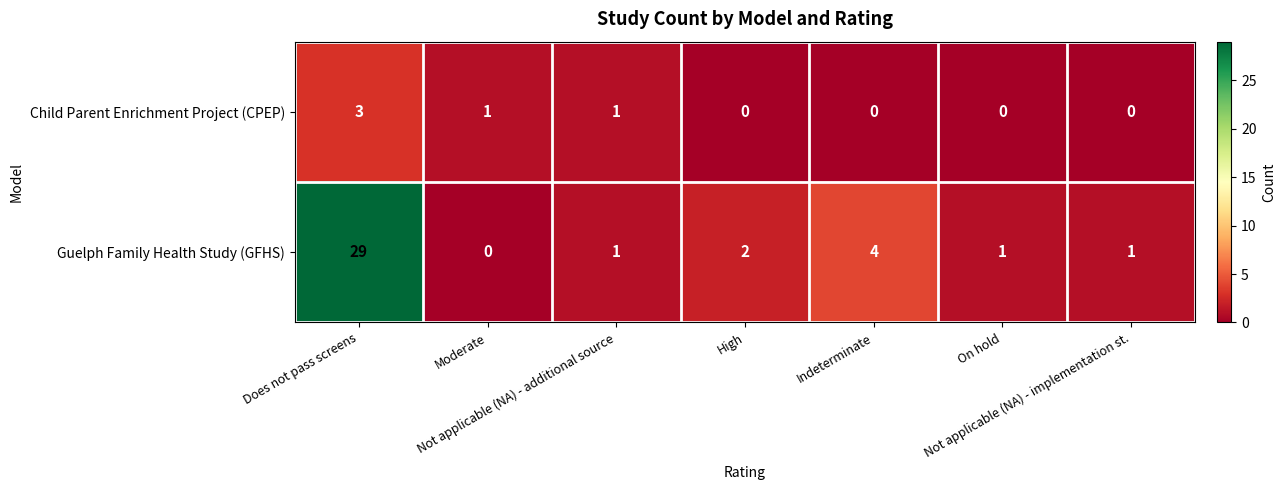

At which category is the sum across all series the highest?

Does not pass screens